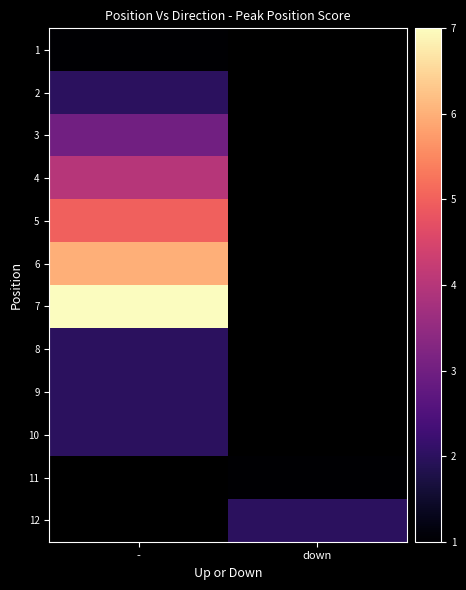

Is the value of 2 at - greater than the value of 5 at -?

No